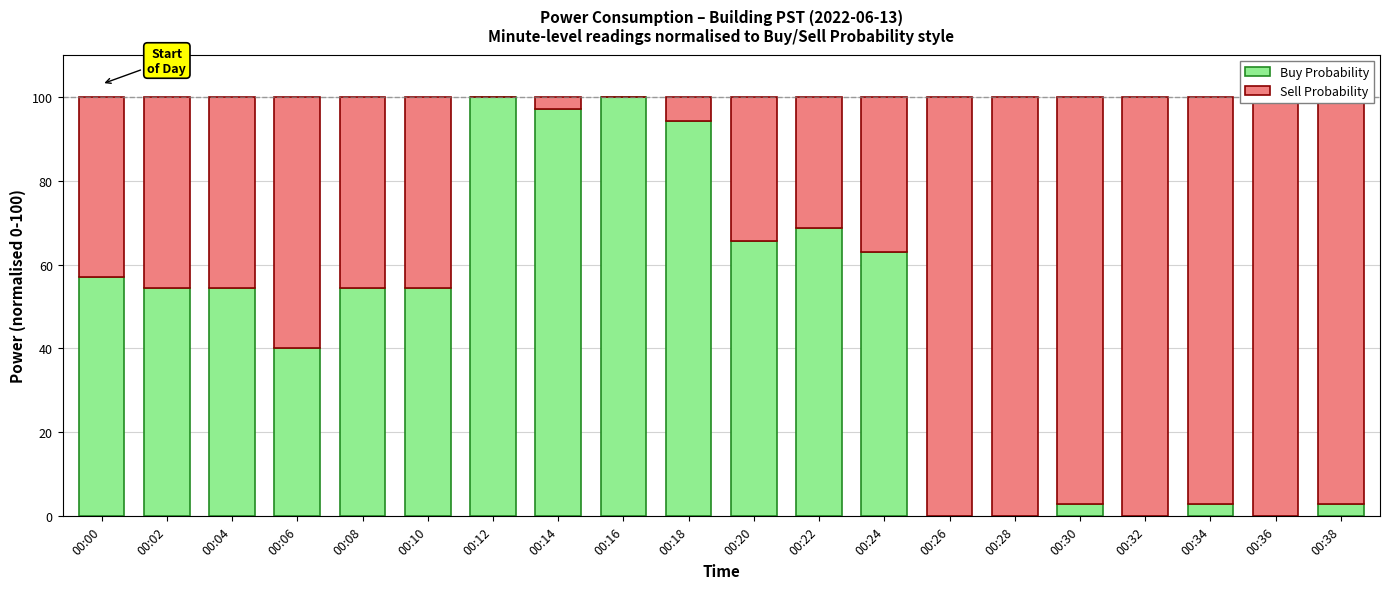

List the labels in order of Sell Probability value, smallest first.

00:12, 00:16, 00:14, 00:18, 00:22, 00:20, 00:24, 00:00, 00:02, 00:04, 00:08, 00:10, 00:06, 00:30, 00:34, 00:38, 00:26, 00:28, 00:32, 00:36